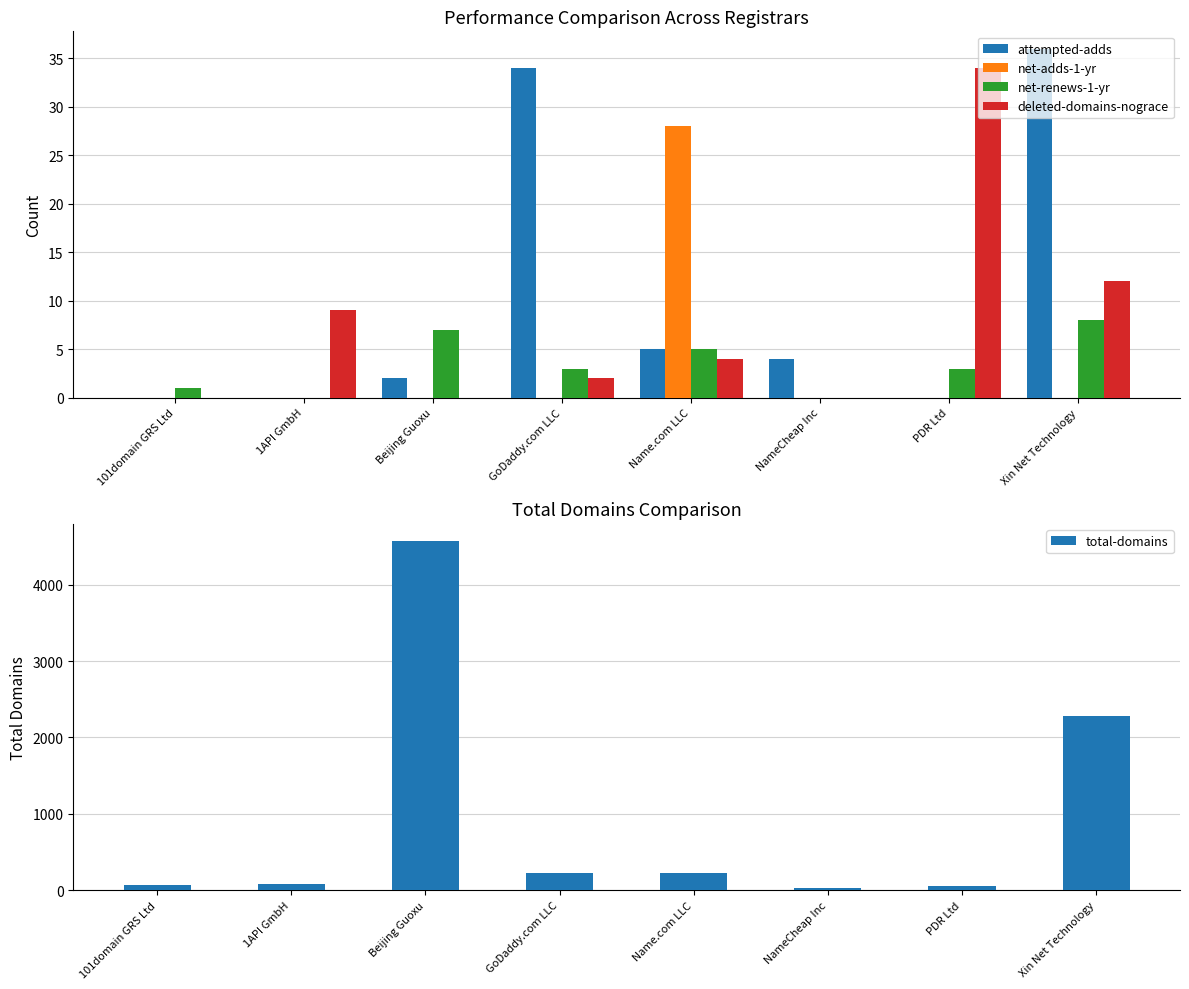

Which category has the lowest value across all series?

101domain GRS Ltd